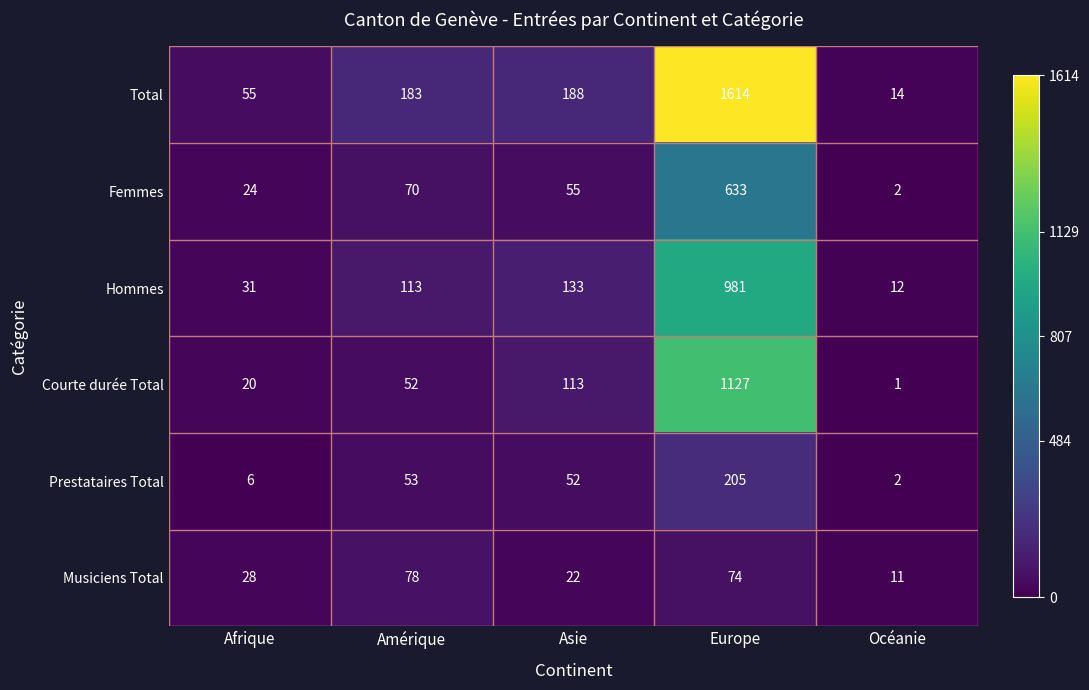

What is the difference between the Courte durée Total values at Asie and Europe?

1014